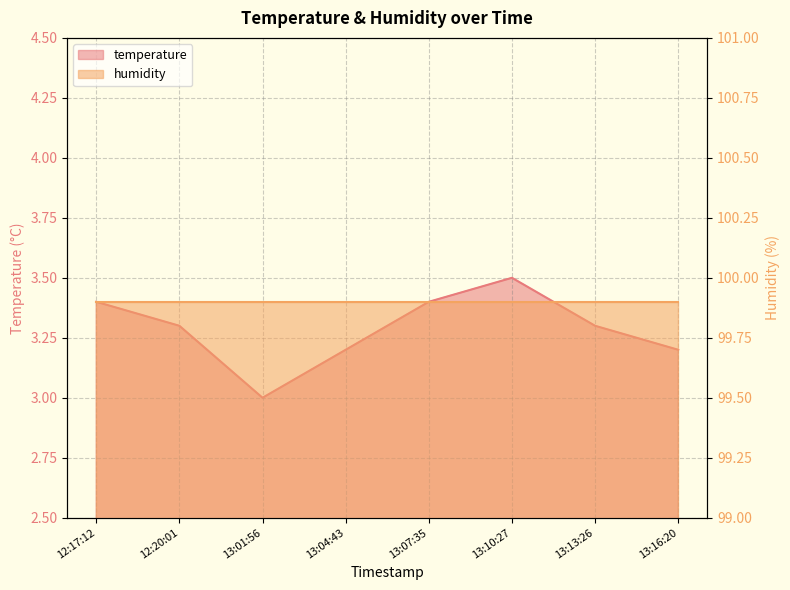

Is it true that the value at 13:04:43 is 2.0?

False